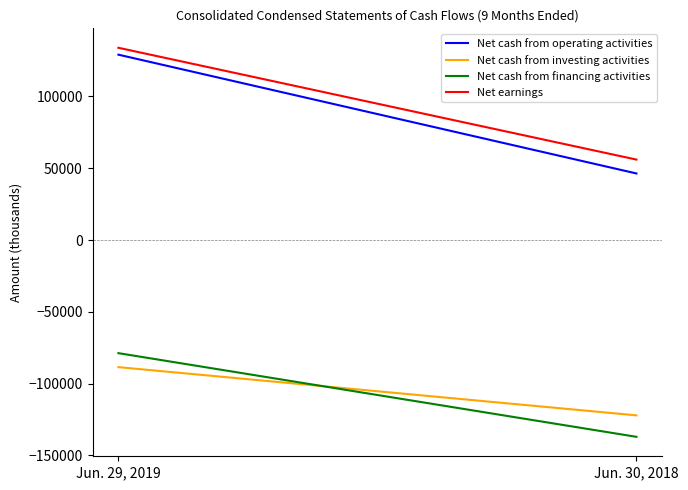

The value of Net cash from investing activities at Jun. 30, 2018 is -122154. True or false?

True